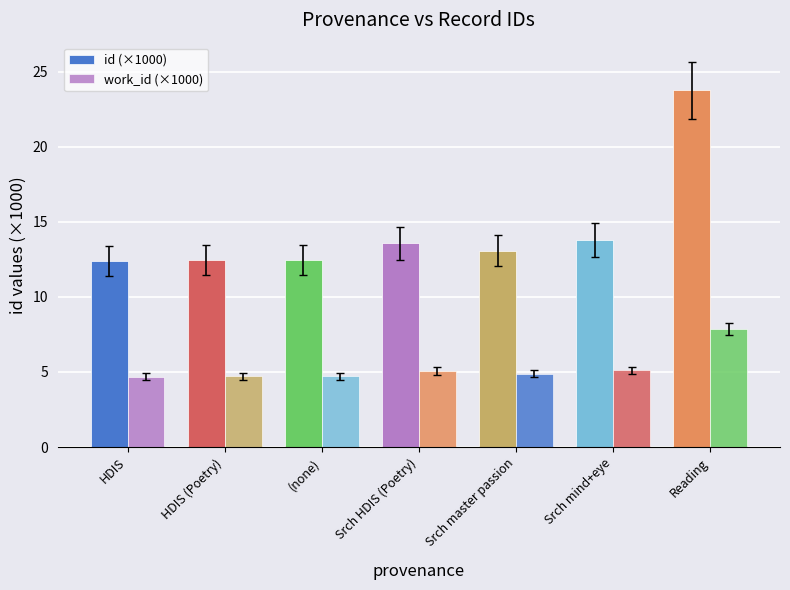

How many bars are there in each group?

2